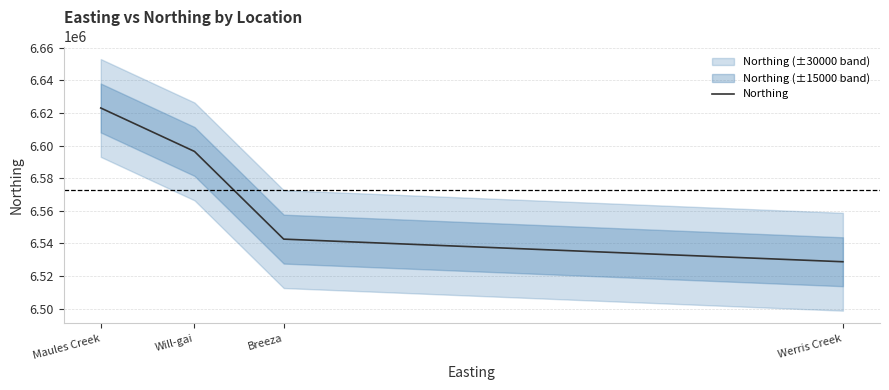

What is the difference between the values at Will-gai and Breeza?

53786